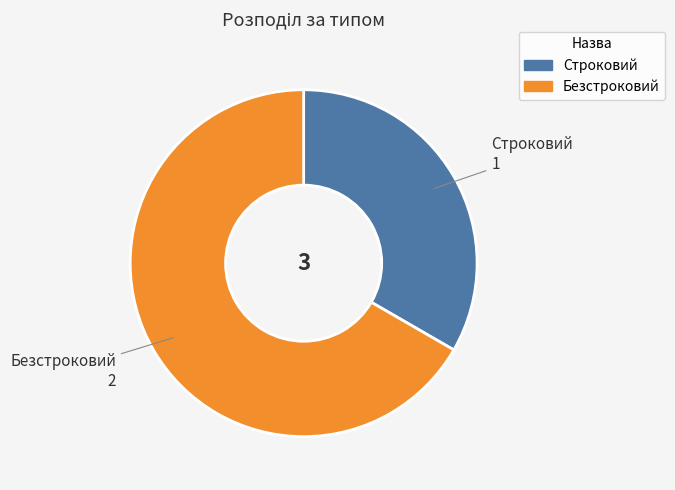

Combined, do Безстроковий and Строковий account for over 50%?

Yes